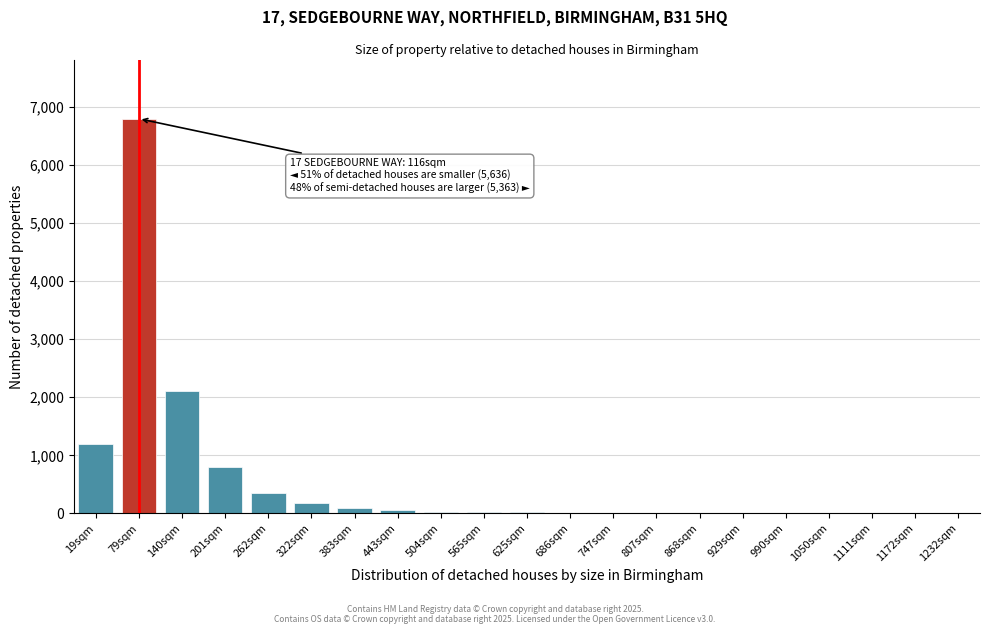

At which label is the value closest to 3400?

140sqm